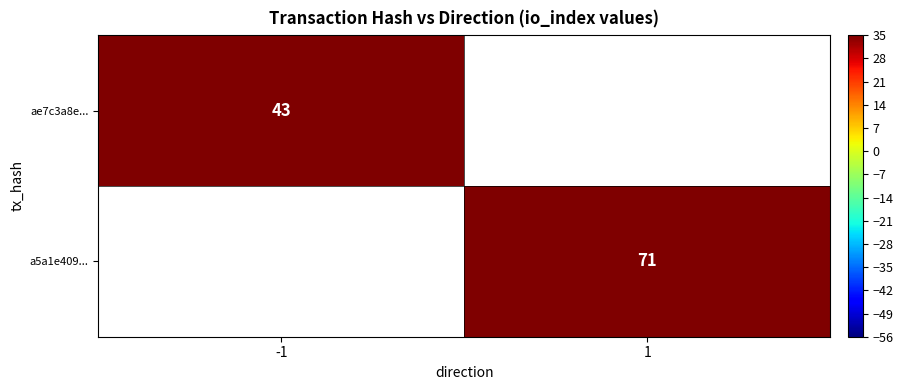

True or false: a5a1e409... has a value of 37 at 1.

False